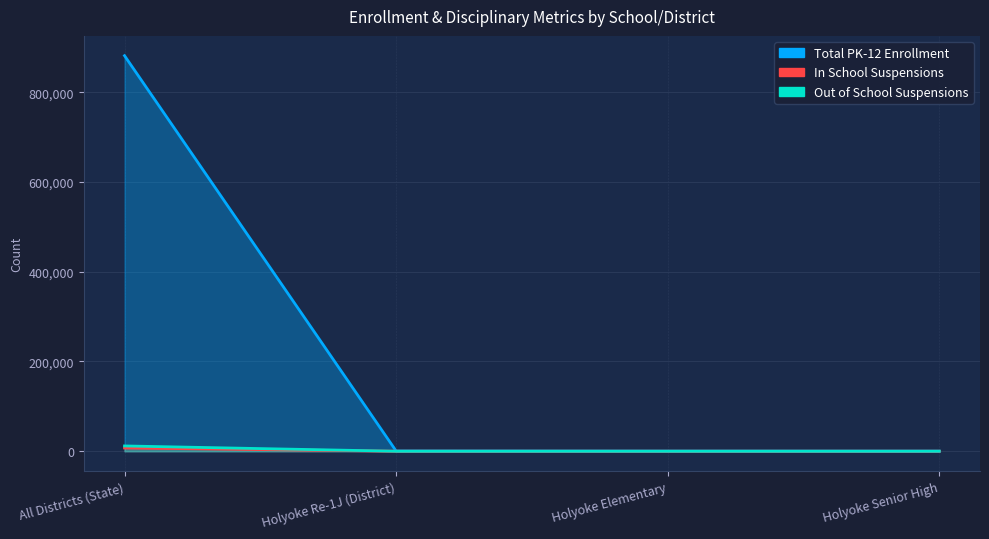

Is it true that In School Suspensions equals 33 at Holyoke Senior High?

True